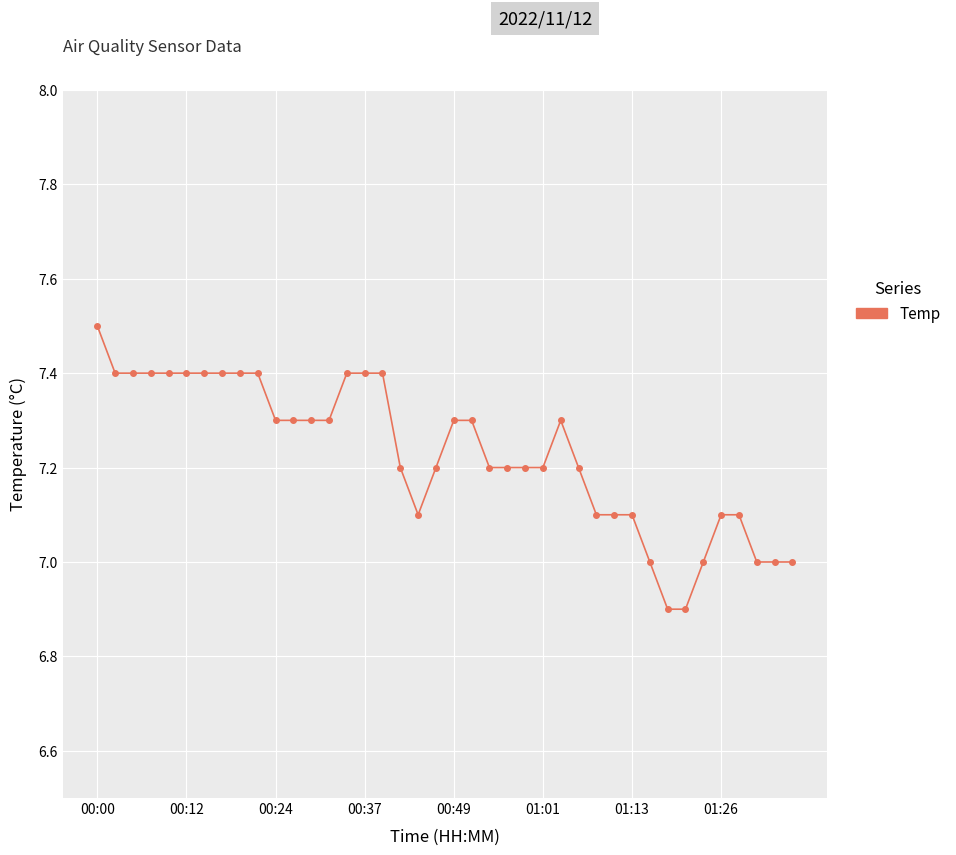

What is the greatest value displayed?

7.5